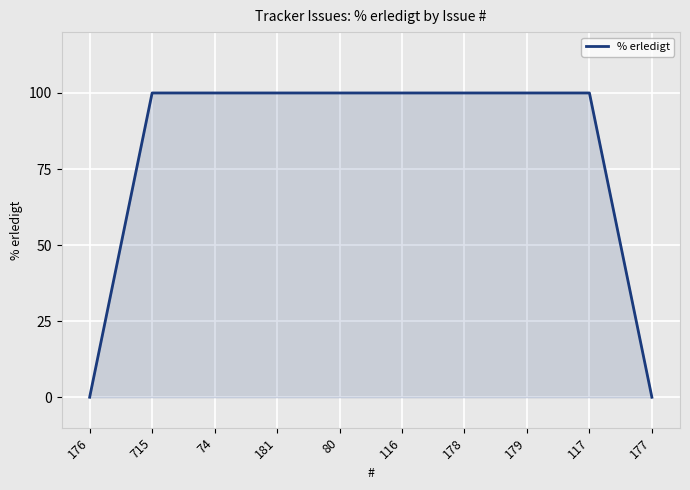

What is the change in value from 715 to 177?

-100